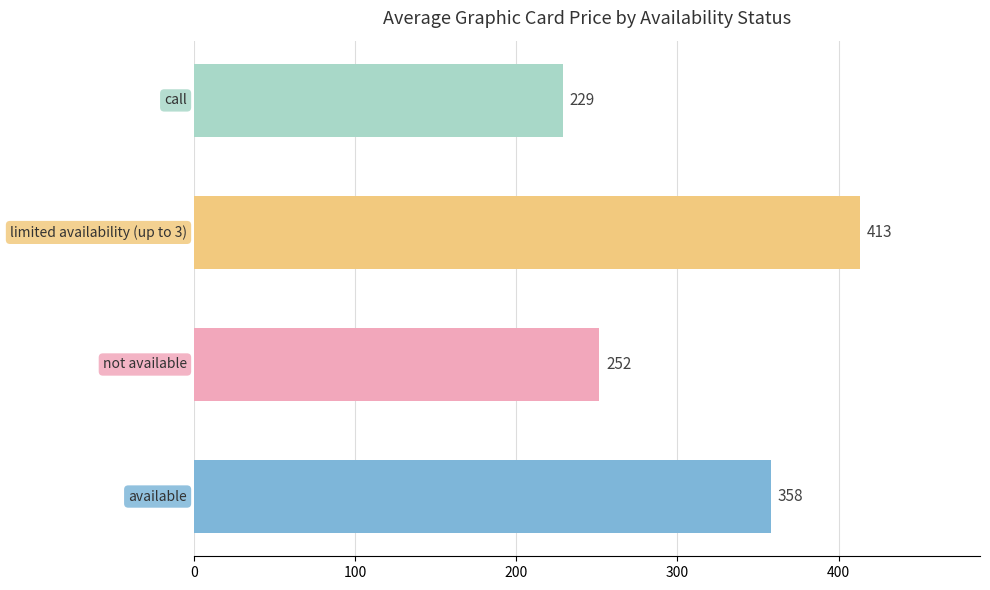

What is the smallest value displayed?

229.0